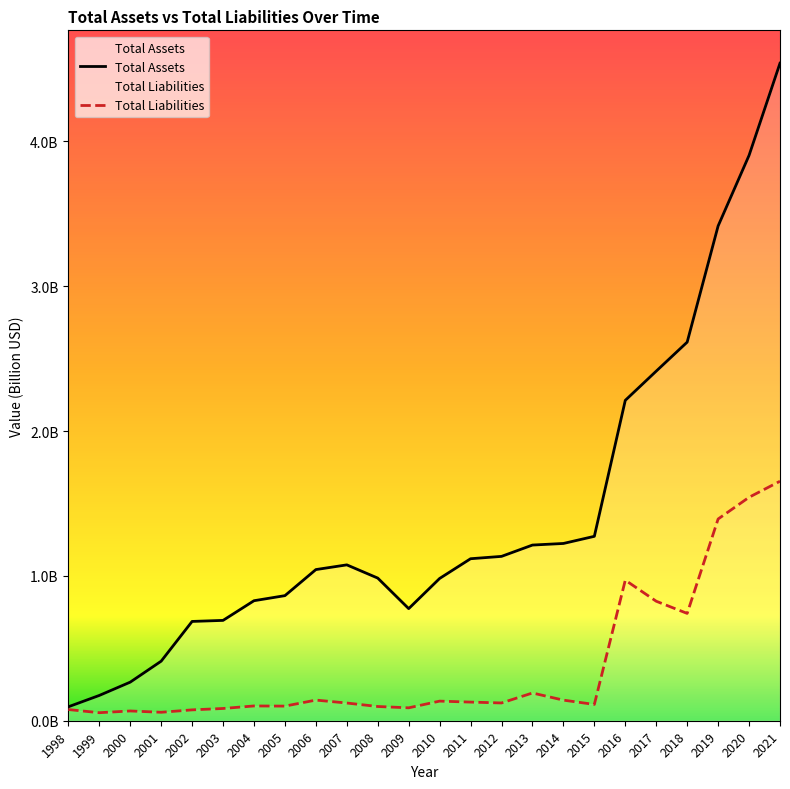

Where does the Total Assets series first go above 1?

2006